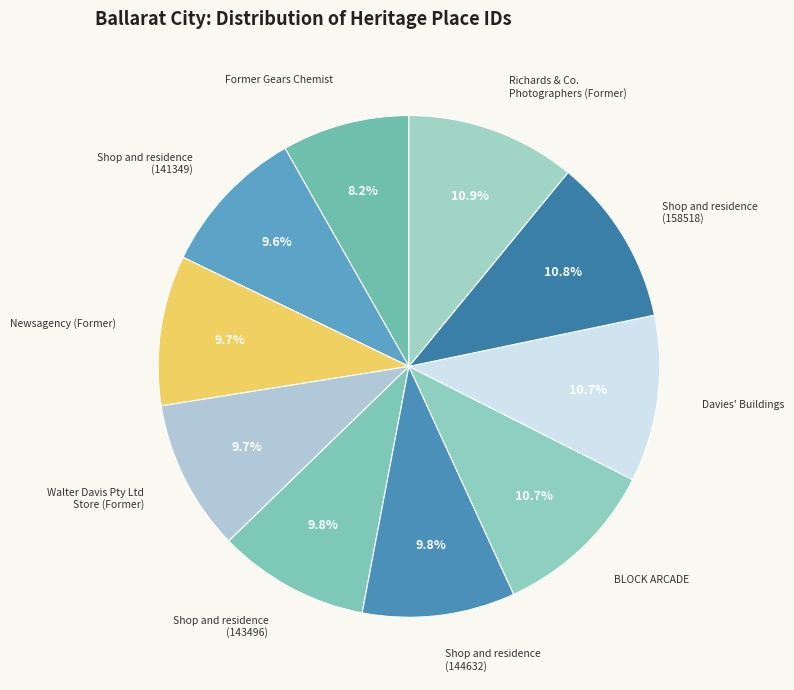

Rank the categories by value from lowest to highest.

Former Gears Chemist, Shop and residence (141349), Newsagency (Former), Walter Davis Pty Ltd Store (Former), Shop and residence (143496), Shop and residence (144632), BLOCK ARCADE, Davies Buildings, Shop and residence (158518), Richards & Co. Photographers (Former)